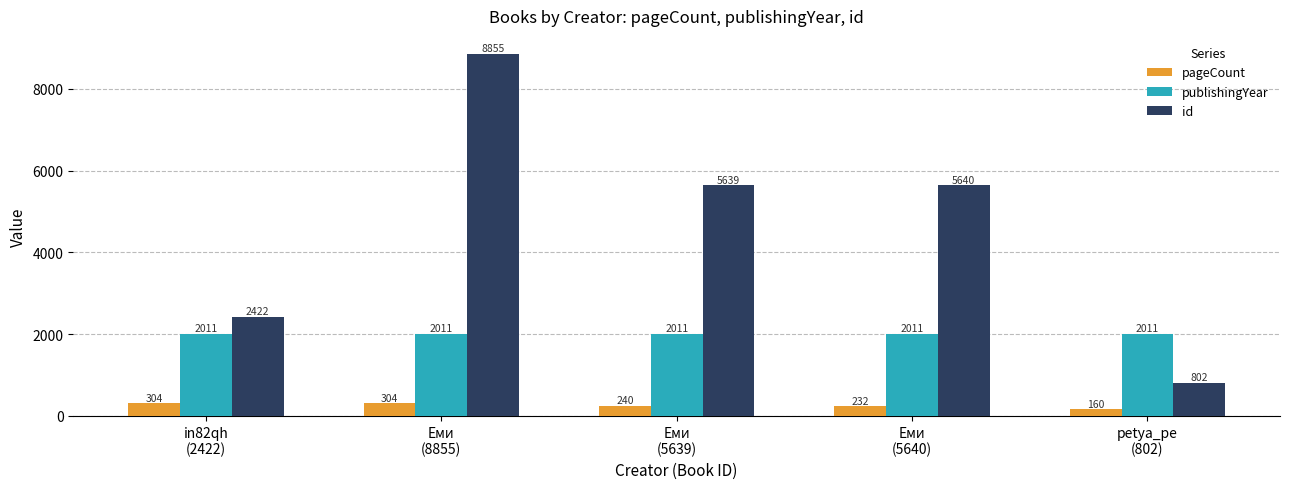

What is the value of the publishingYear bar at the 5th from the left?

2011